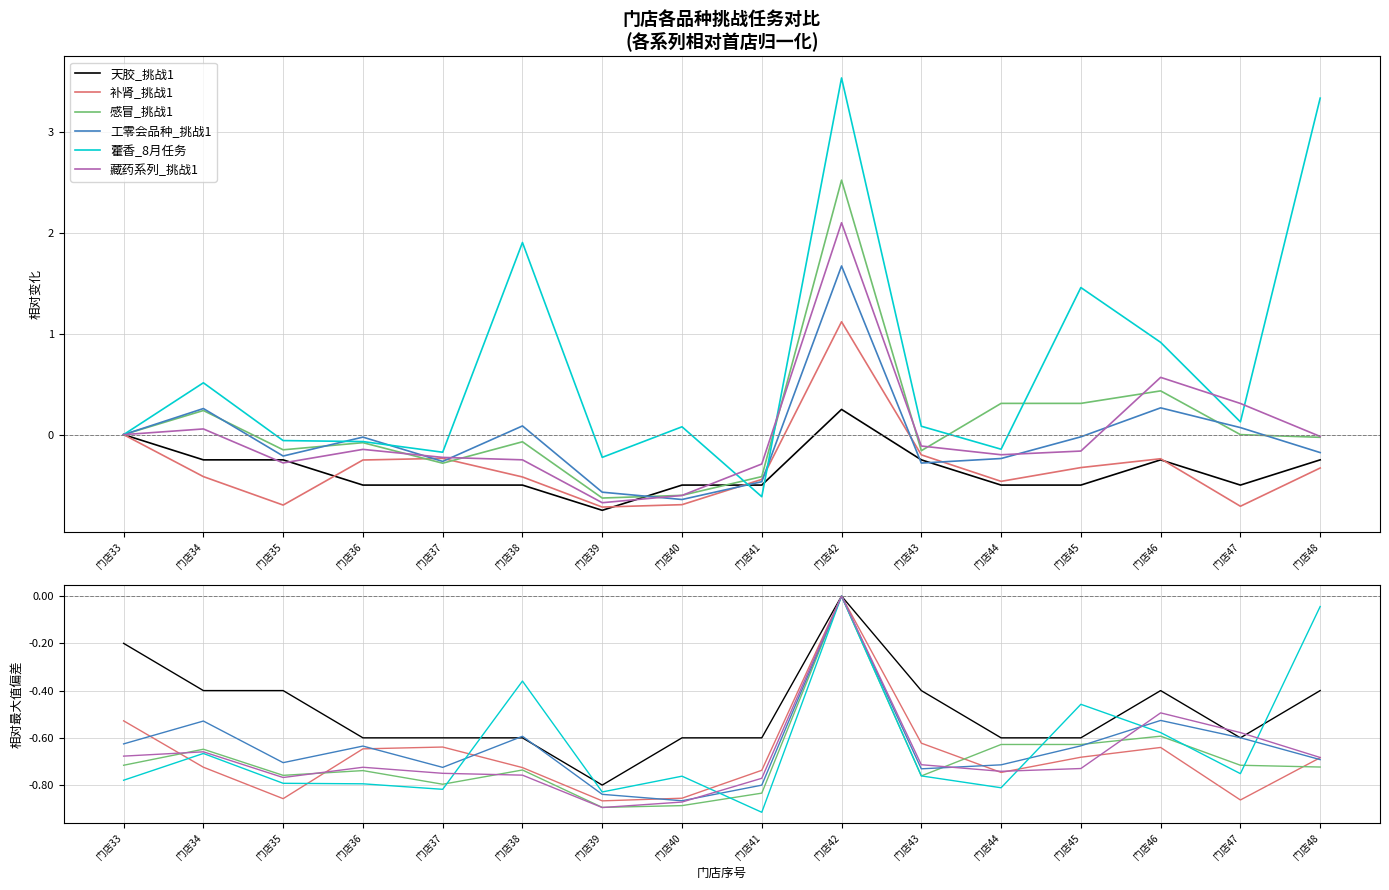

True or false: 补肾_挑战1 has a value of -0.7 at 门店38.

True